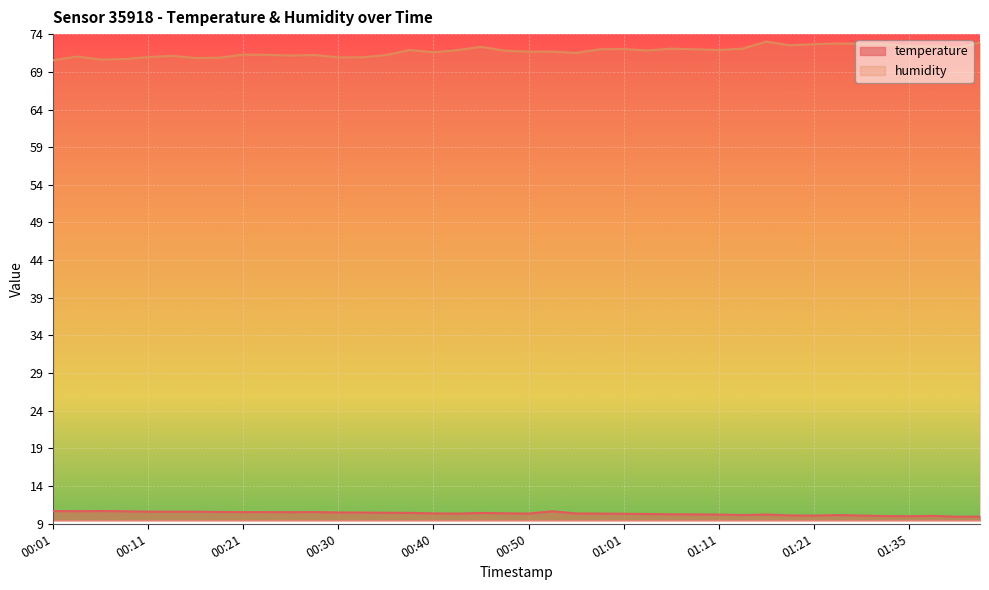

Which category has the highest value in the humidity series?

01:16